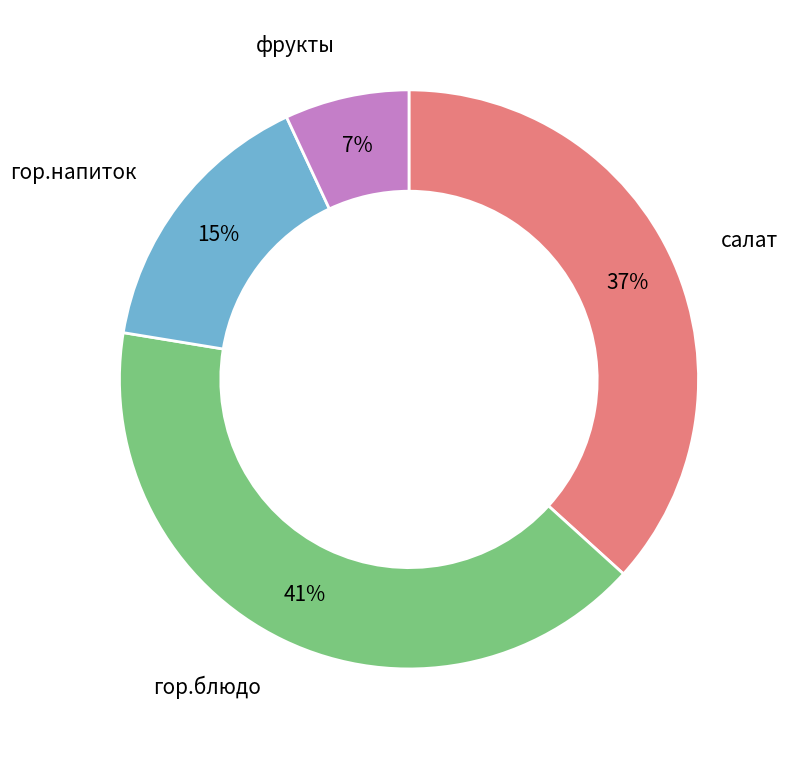

Is there a majority slice in this chart?

No